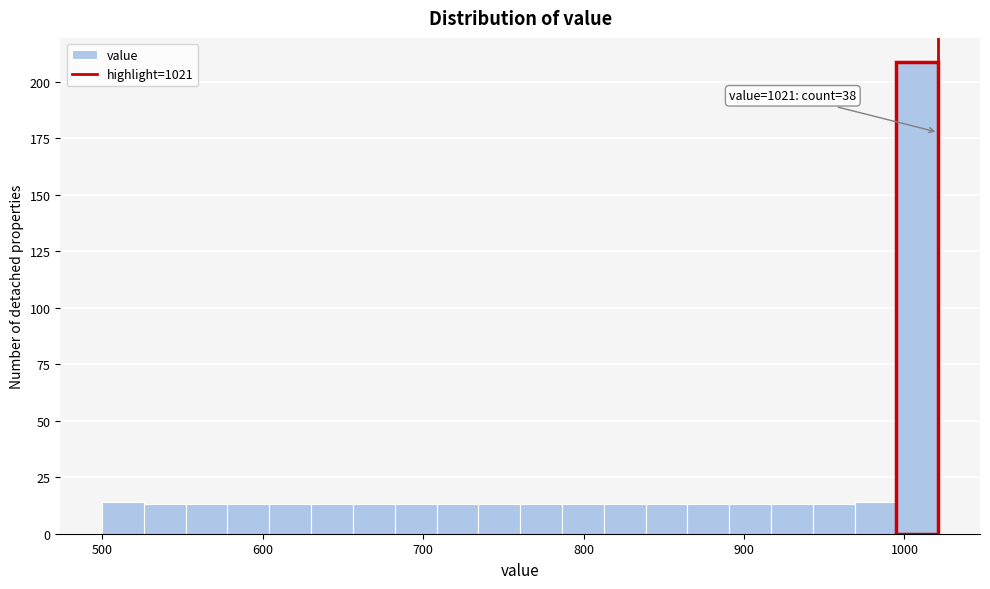

Around what value on the x-axis is the tallest bar? Give the approximate position of its centre, as read against the axis.

1010